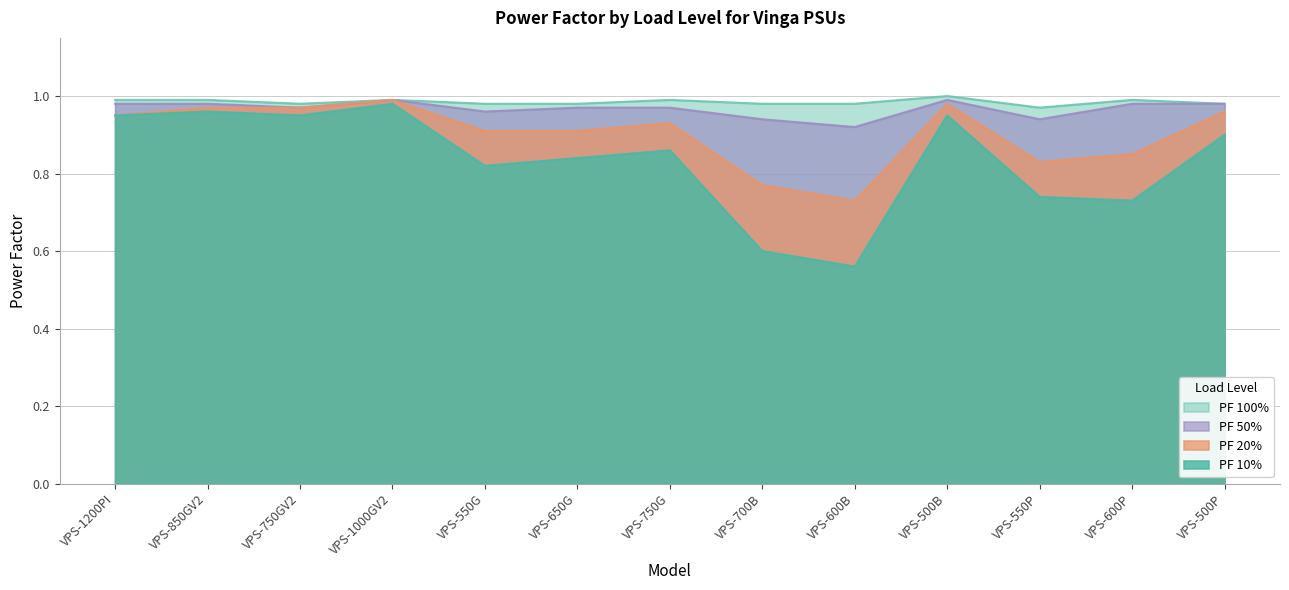

How many PF 100% values are between 0 and 1?

13